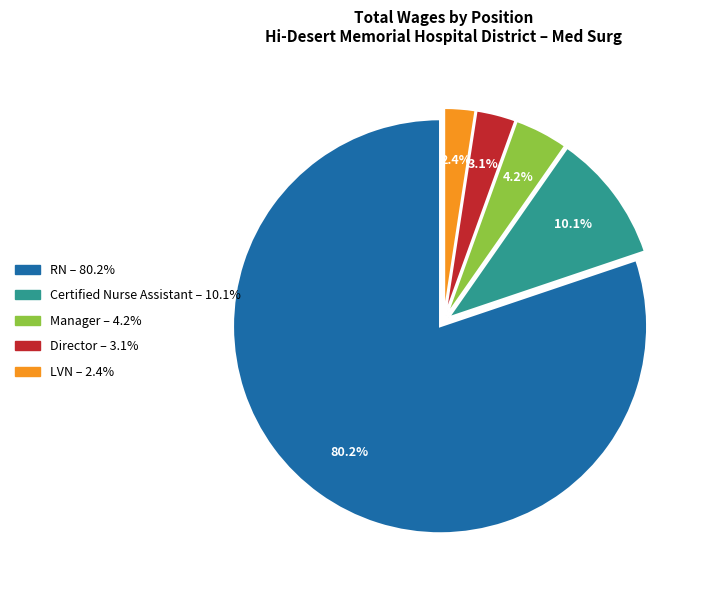

To the nearest percent, what is the difference between the largest and smallest slice percentages?

78%